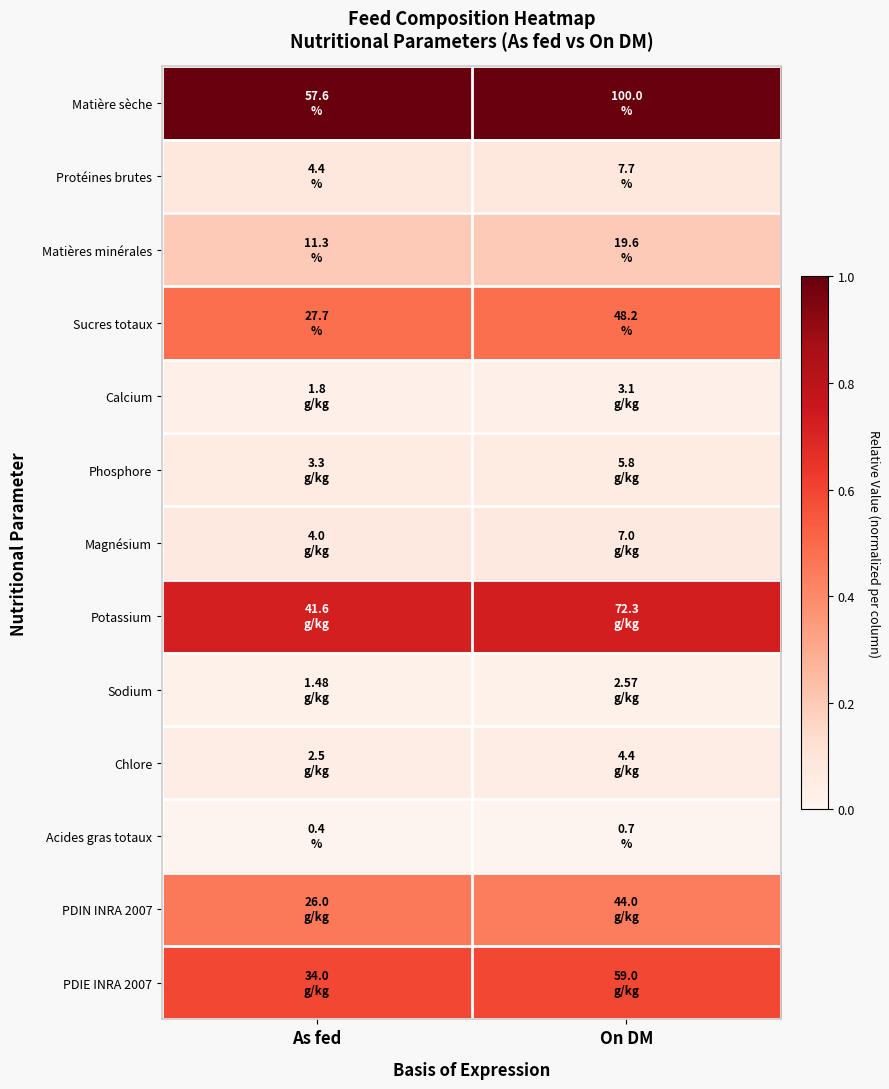

List the labels in order of Matières minérales value, largest first.

On DM, As fed